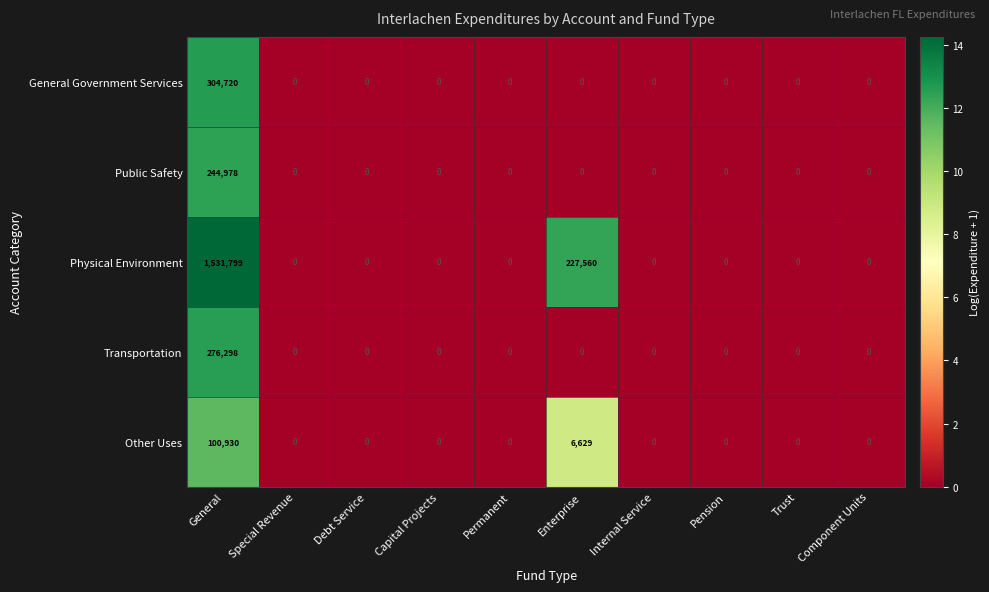

How many categories are shown in the chart?

10